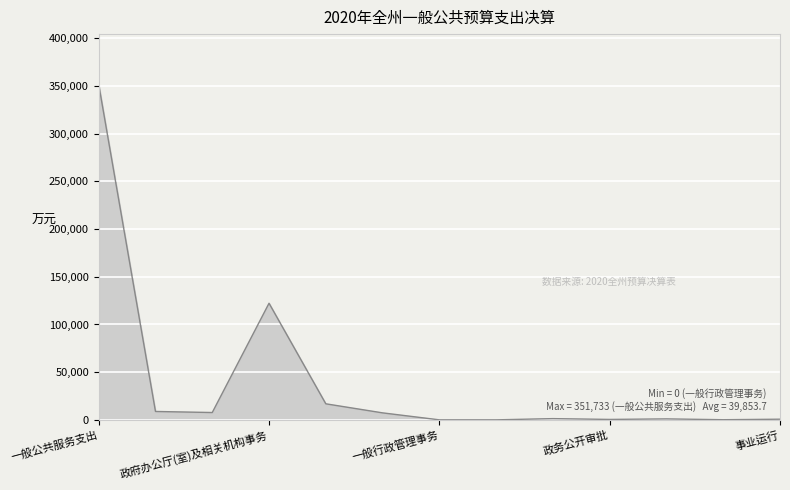

Does the chart display data point markers on the line(s)?

No